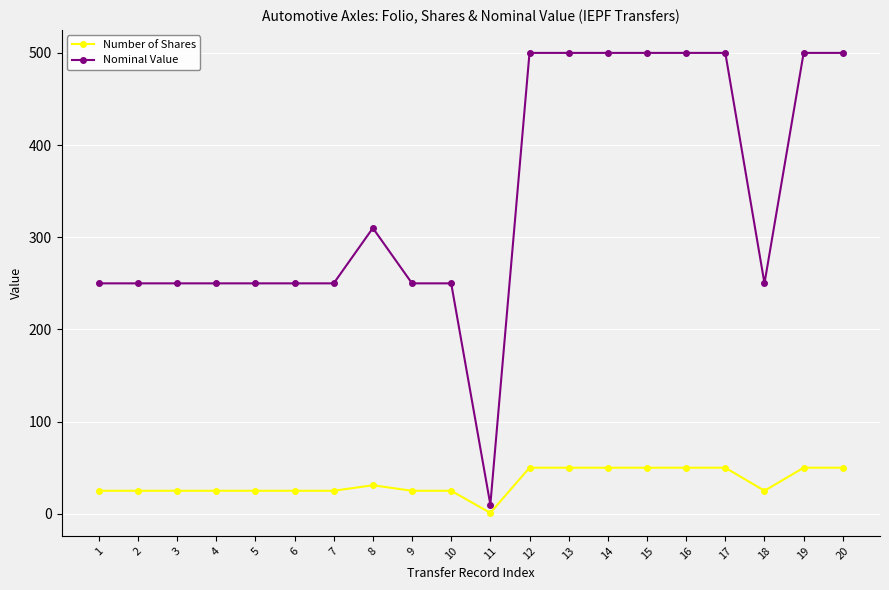

The Number of Shares series shows 14 at 15. True or false?

False